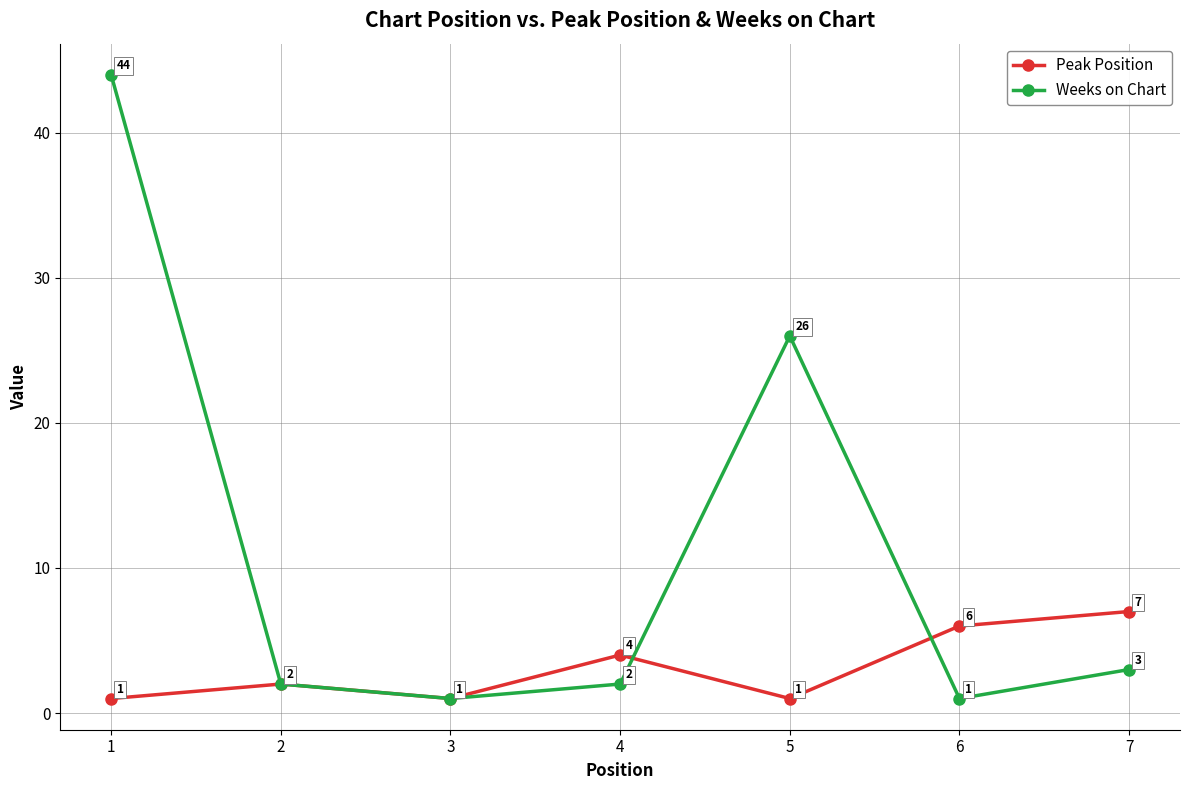

What is the value of the Weeks on Chart point at the 2nd from the left?

2